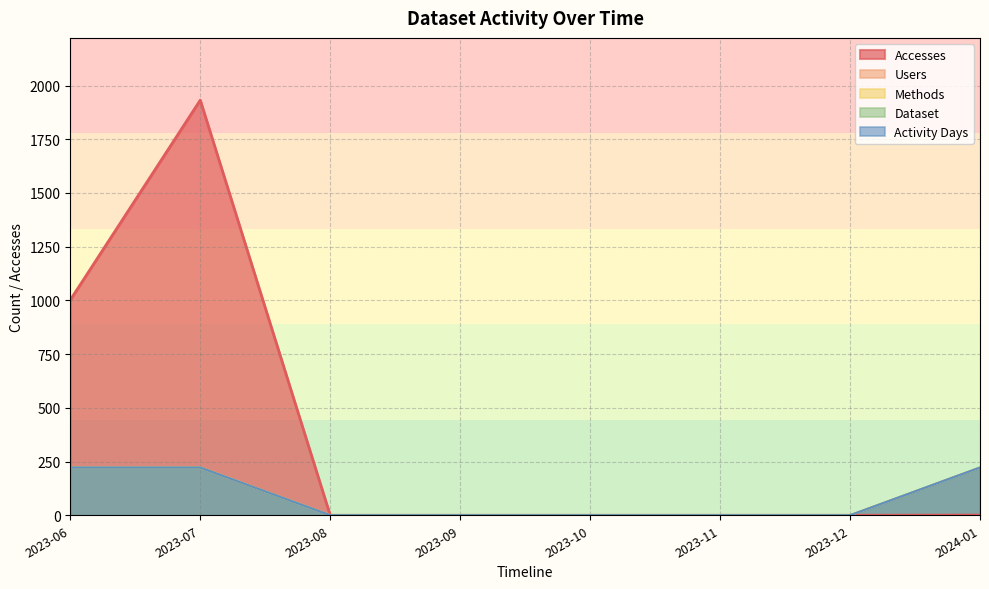

Reading left to right, what are all the values shown in this chart?

Accesses: 2023-06=1002.0	2023-07=1932.0	2023-08=0.0	2023-09=0.0	2023-10=0.0	2023-11=0.0	2023-12=0.0	2024-01=1.0
Users: 2023-06=222.2	2023-07=222.2	2023-08=0.0	2023-09=0.0	2023-10=0.0	2023-11=0.0	2023-12=0.0	2024-01=222.2
Methods: 2023-06=222.2	2023-07=222.2	2023-08=0.0	2023-09=0.0	2023-10=0.0	2023-11=0.0	2023-12=0.0	2024-01=222.2
Dataset: 2023-06=222.2	2023-07=222.2	2023-08=0.0	2023-09=0.0	2023-10=0.0	2023-11=0.0	2023-12=0.0	2024-01=222.2
Activity Days: 2023-06=222.2	2023-07=222.2	2023-08=0.0	2023-09=0.0	2023-10=0.0	2023-11=0.0	2023-12=0.0	2024-01=222.2